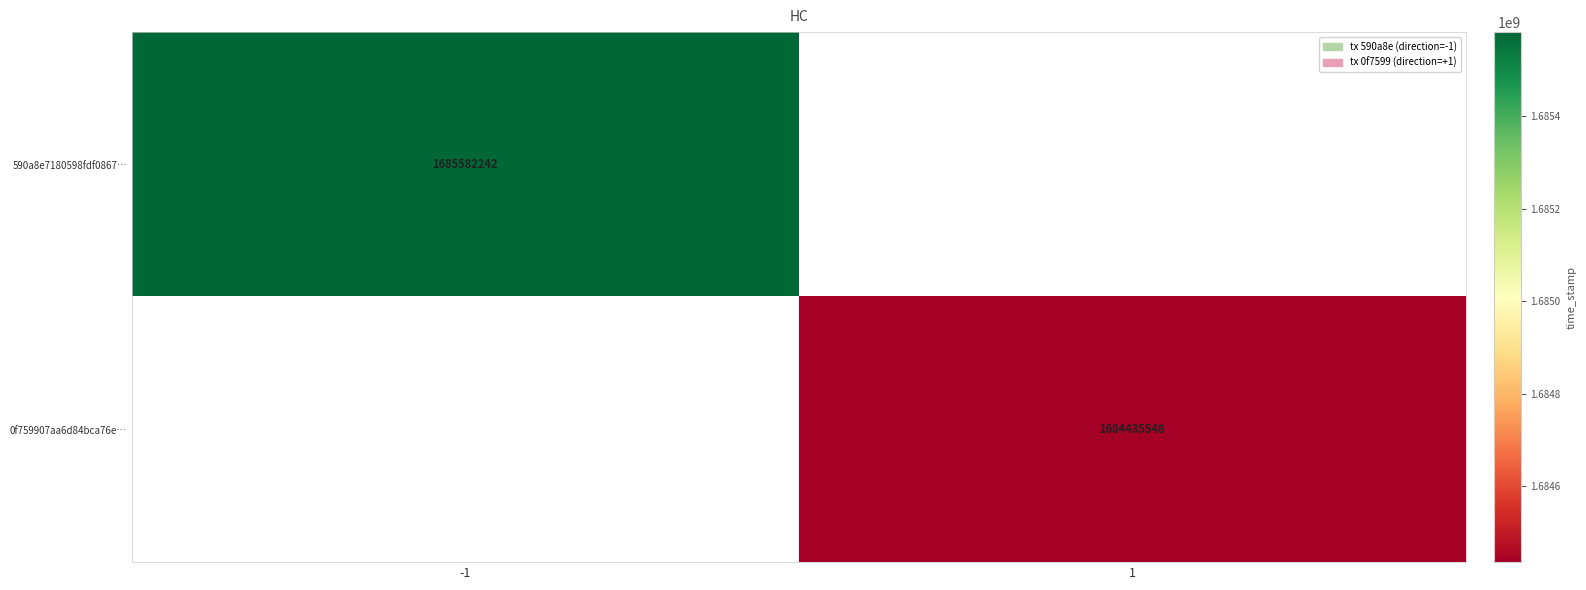

Is it true that 0f759907aa6d84bca76e… equals 2613342466 at 1?

False